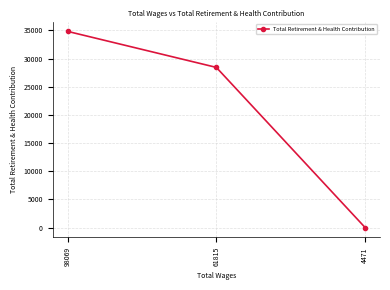

How many lines are shown in the chart?

1